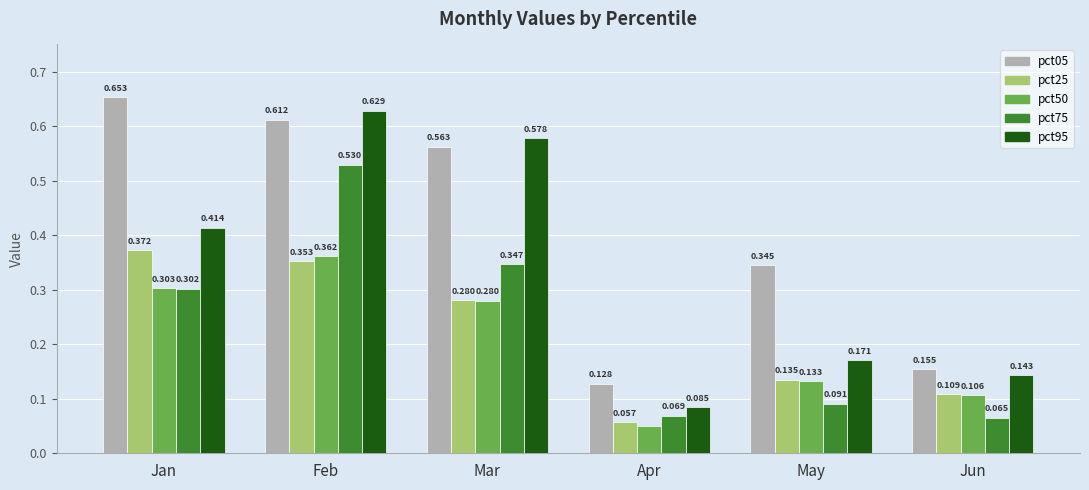

At which label does pct75 reach its peak?

Feb